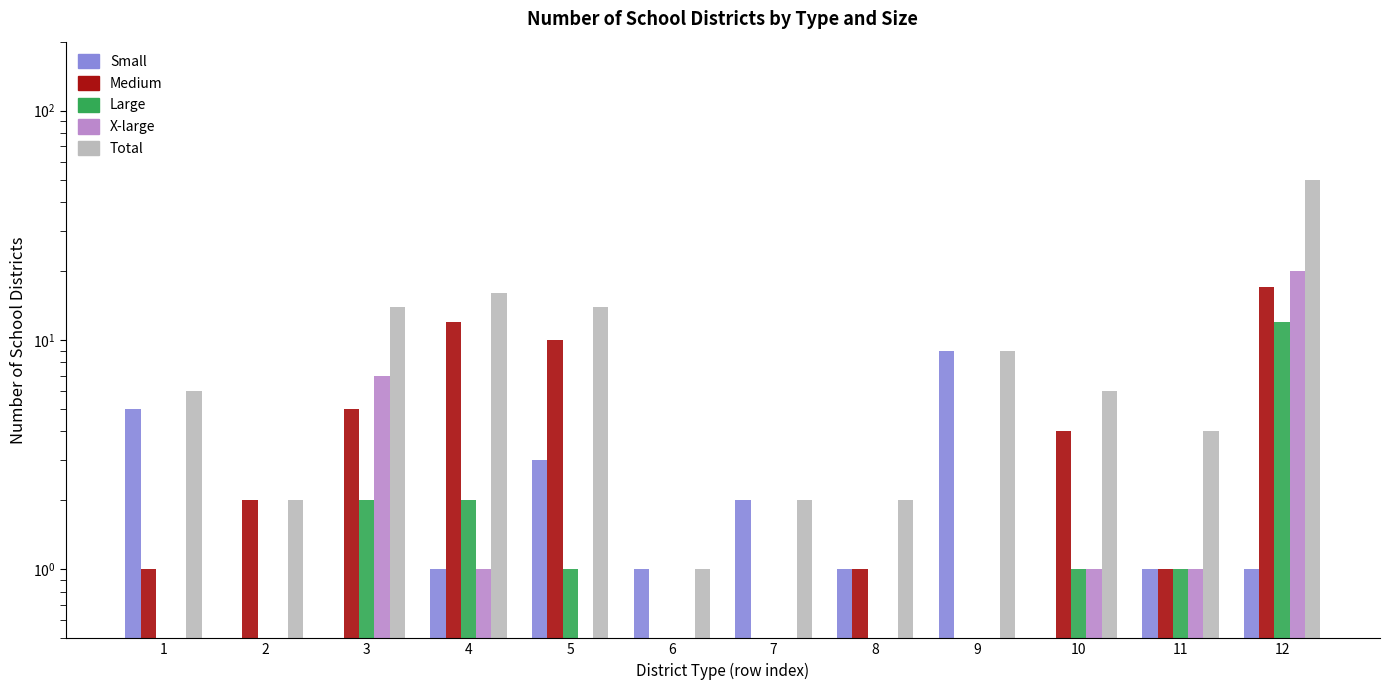

Rank the series at 8 from highest to lowest value.

Total, Small, Medium, Large, X-large